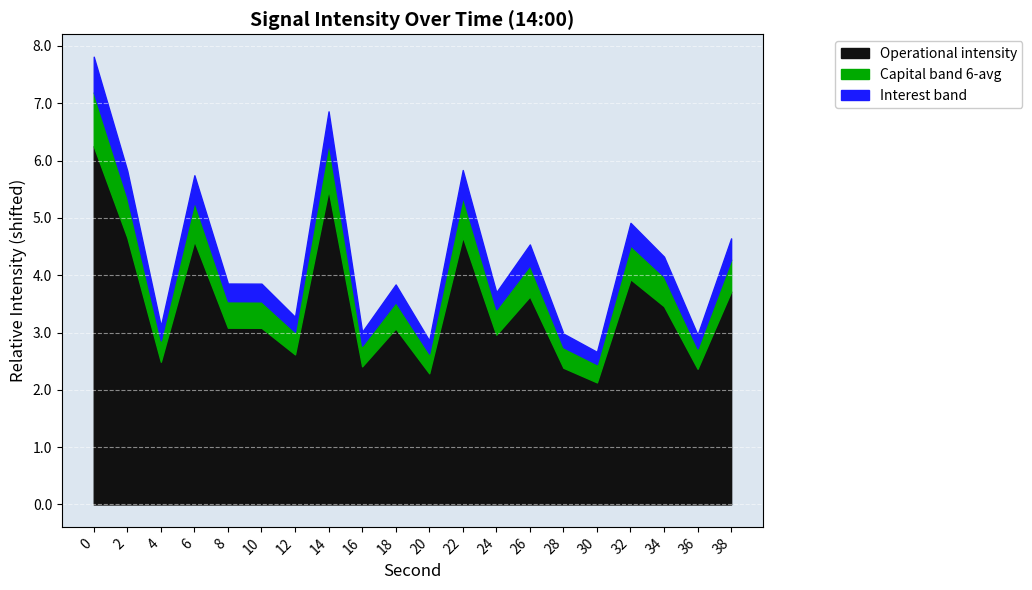

What is the highest value of the Operational intensity series?

6.2